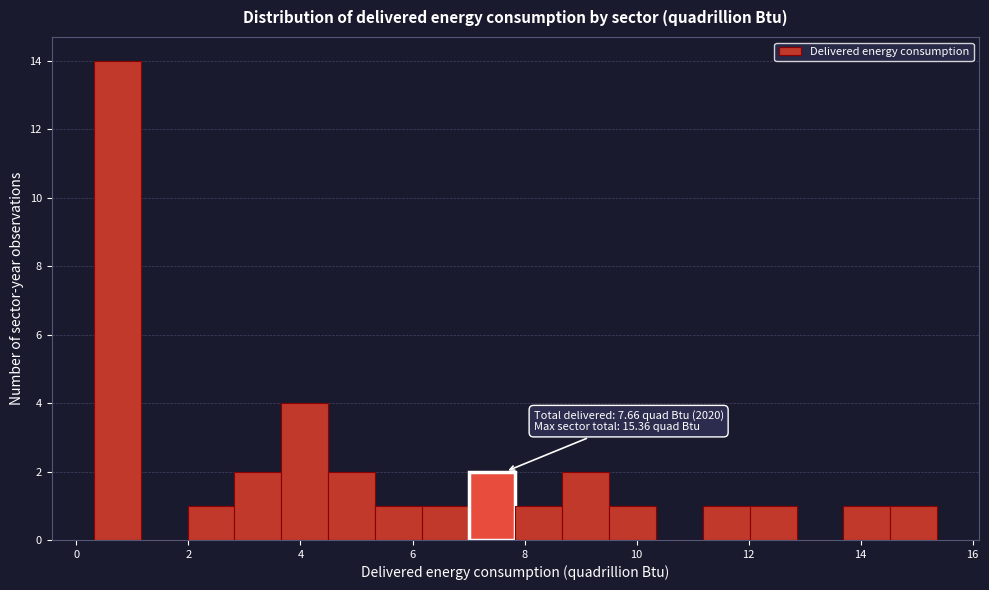

Over which range of the x-axis is the bar tallest?

0.4 to 1.2